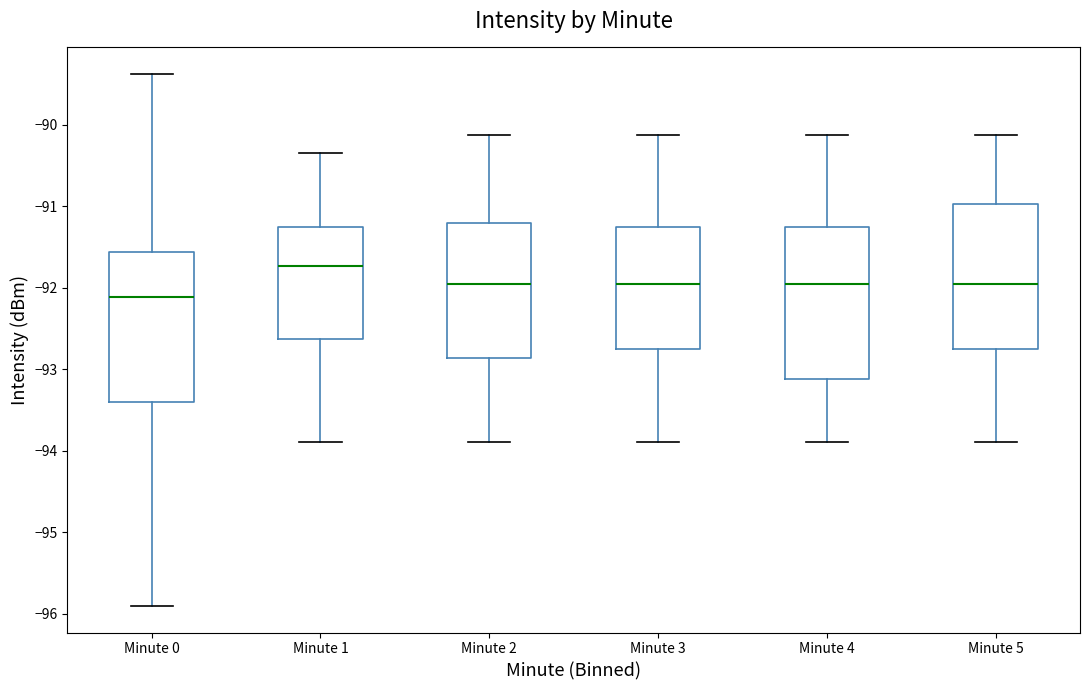

Where does the upper whisker of the box for Minute 0 end on the y-axis? The values are not printed on the chart, so give them approximately, as read against the axis.

-89.4